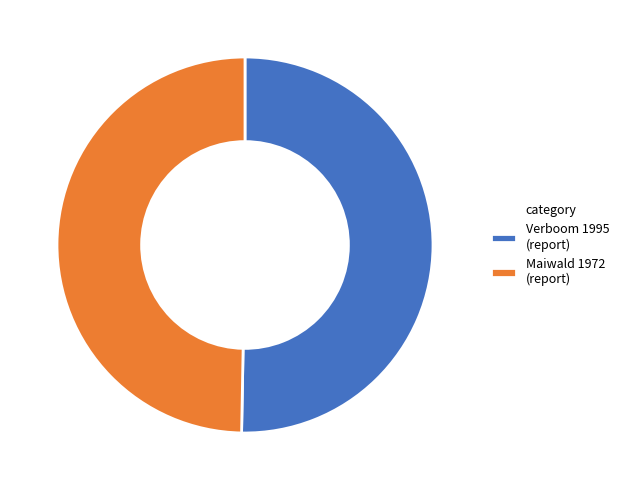

Is the sum of Maiwald 1972 (report) and Verboom 1995 (report) greater than half?

Yes